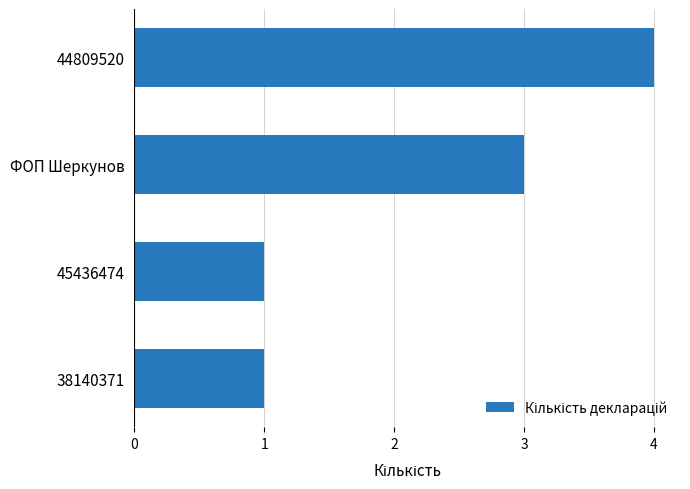

Does the chart contain any negative values?

No